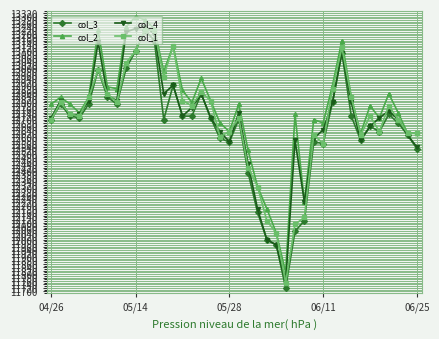

Reading left to right, list all the values displayed in this chart.

col_3: 12700	12790	12720	12710	12790	12990	12830	12790	13000	13100	13220	13160	12700	12900	12720	12720	12850	12710	12590	12570	12700	12390	12160	12000	11970	11720	12050	12110	12570	12560	12800	13090	12720	12580	12660	12630	12730	12680	12610	12530
col_2: 12790	12830	12790	12740	12830	13220	12890	12880	13240	13300	13280	13230	12980	13130	12870	12800	12940	12810	12680	12630	12790	12520	12310	12180	12040	11810	12730	12220	12700	12680	12900	13160	12830	12620	12780	12710	12850	12740	12620	12620
col_4: 12710	12810	12720	12730	12810	13150	12840	12810	13210	13230	13240	13200	12850	12900	12720	12770	12850	12710	12630	12570	12740	12440	12180	12000	11970	11750	12580	12220	12590	12640	12800	13090	12800	12580	12660	12710	12750	12700	12610	12540
col_1: 12700	12800	12730	12720	12830	12990	12850	12800	13030	13100	13220	13220	12950	13130	12810	12780	12860	12810	12600	12630	12710	12420	12310	12110	12040	11750	12090	12130	12610	12560	12880	13120	12830	12610	12720	12630	12780	12700	12620	12620